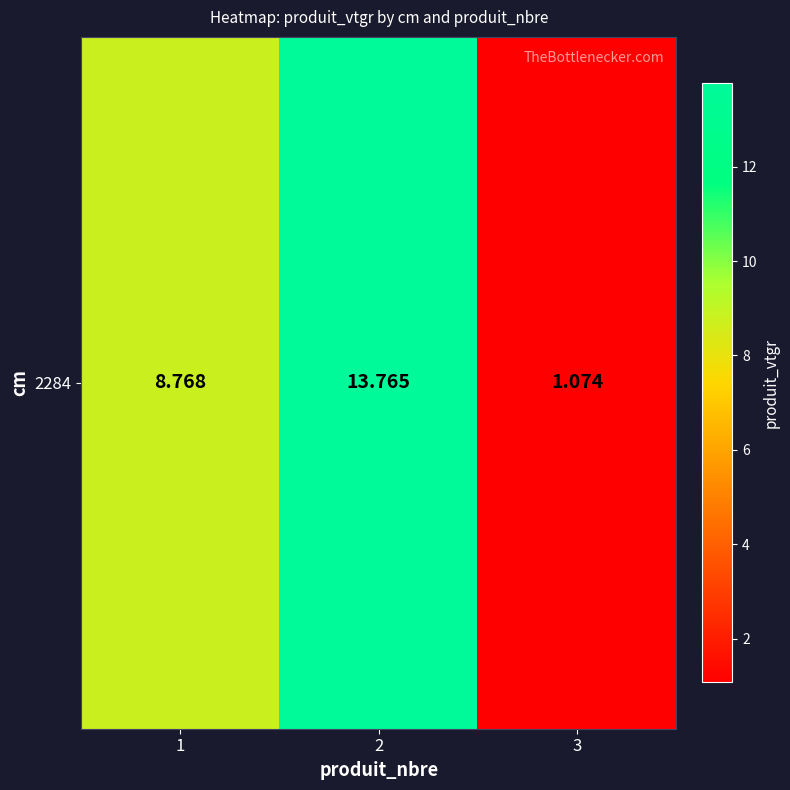

At which category does the chart reach its peak across all series?

2